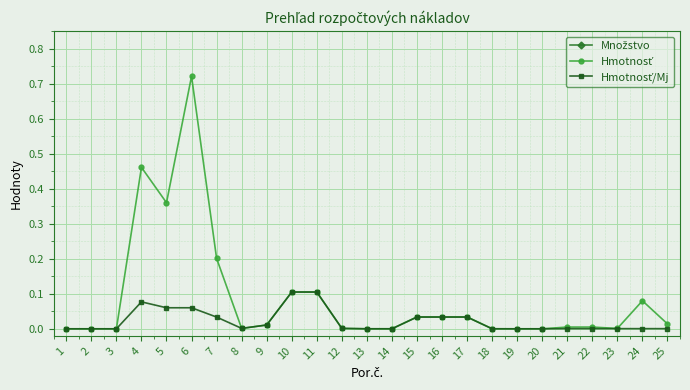

Is the value of Hmotnosť/Mj at 11 greater than the value of Množstvo at 5?

No